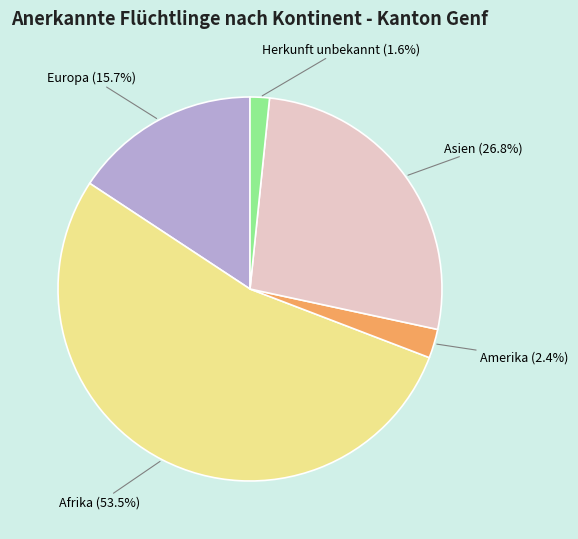

Is there any slice that represents more than half of the pie?

Yes